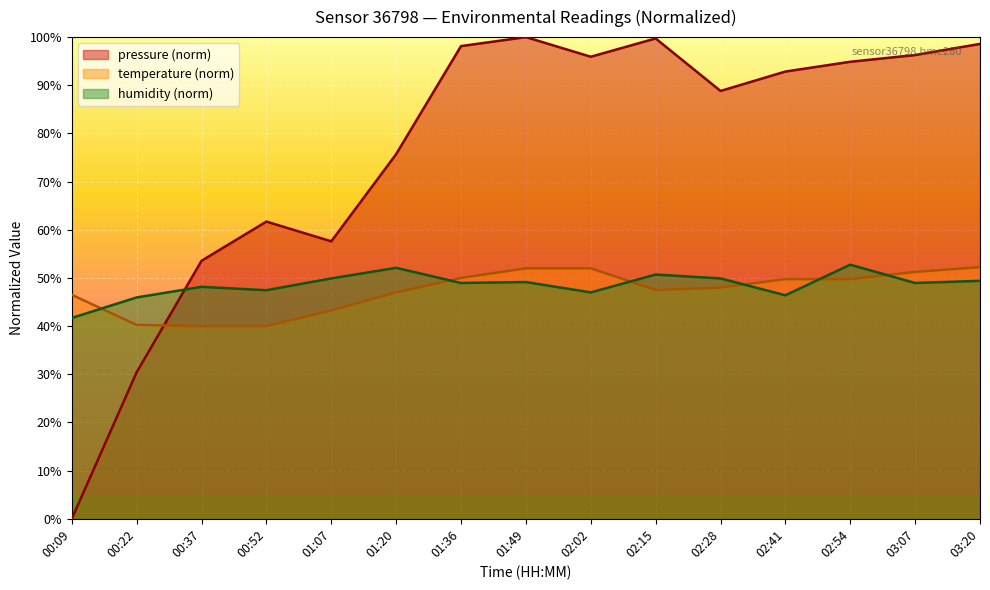

True or false: temperature has a value of 49.7 at 02:54.

True